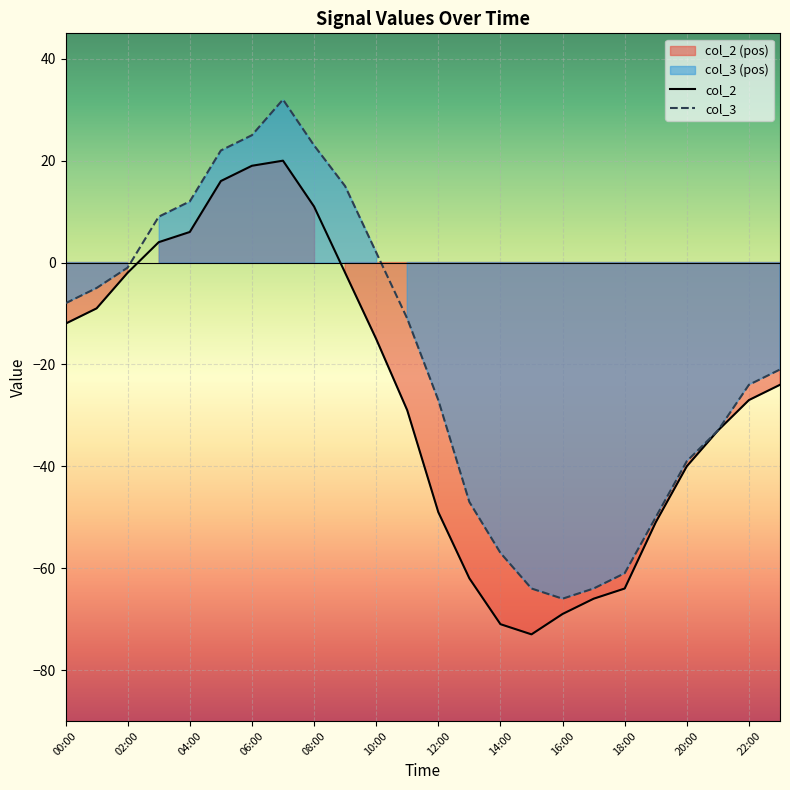

Is the value of col_2 at 20:00 greater than the value of col_3 at 11:00?

No